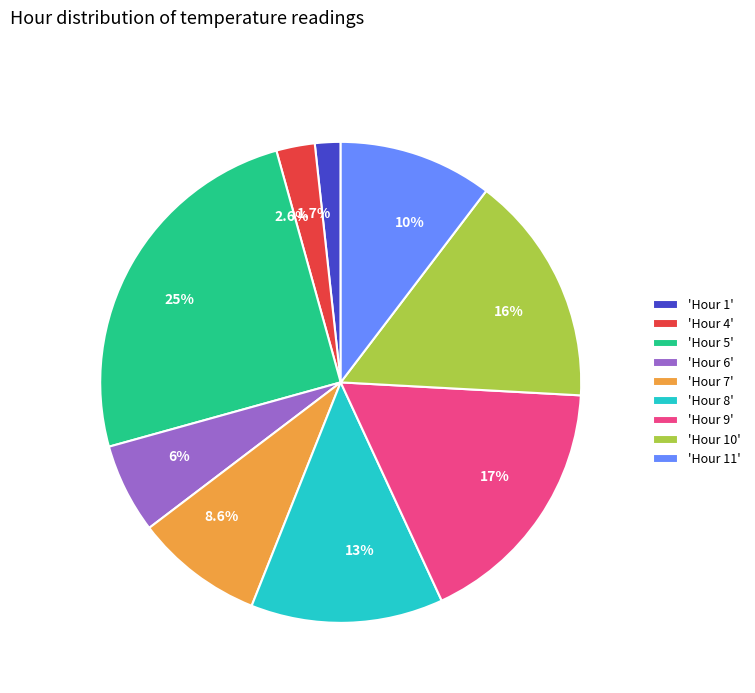

Is the sum of 17% and 13% greater than half?

No